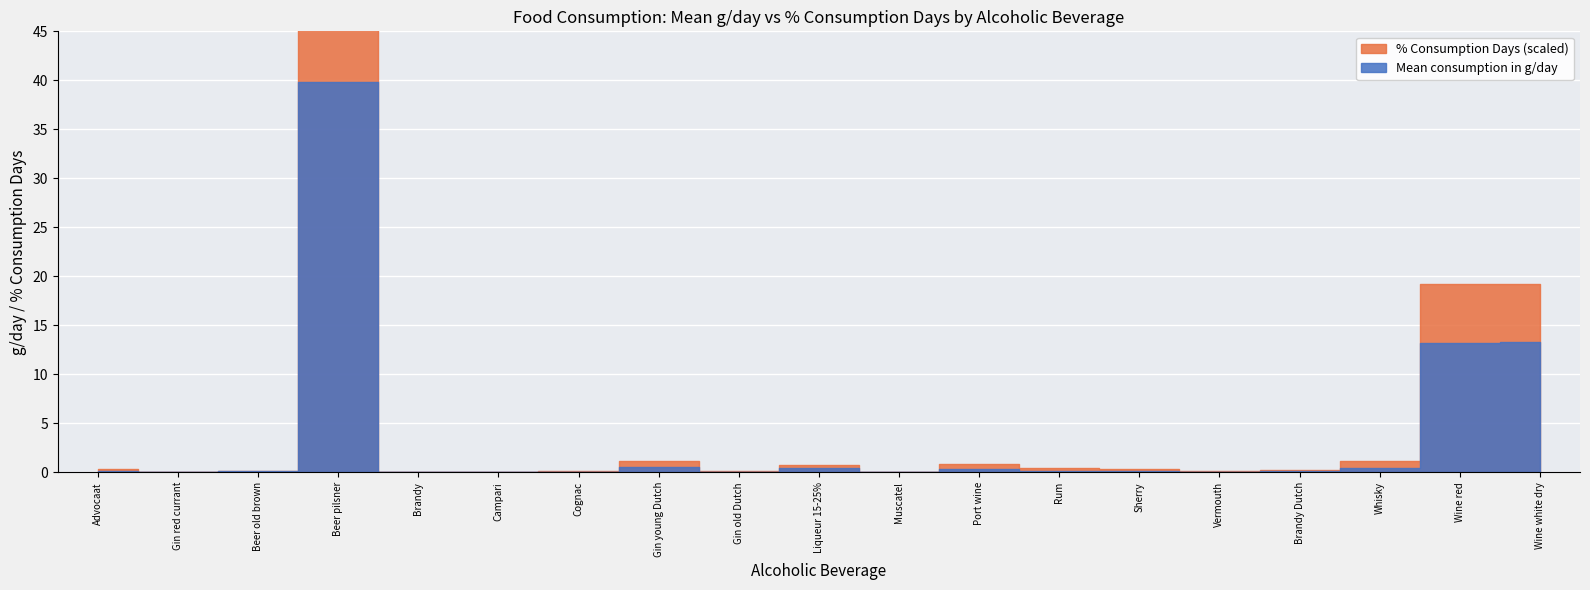

What is the label of the 3rd point from the left?

Beer old brown